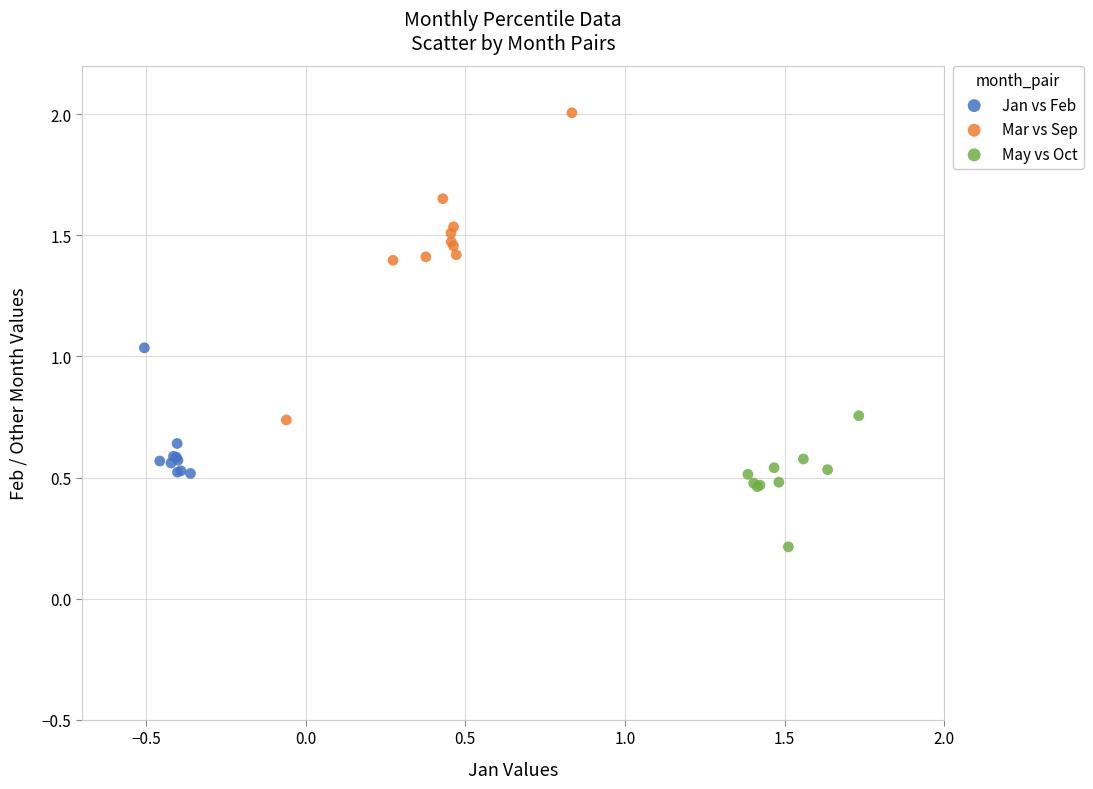

Which series contains the highest Y value?

Mar vs Sep